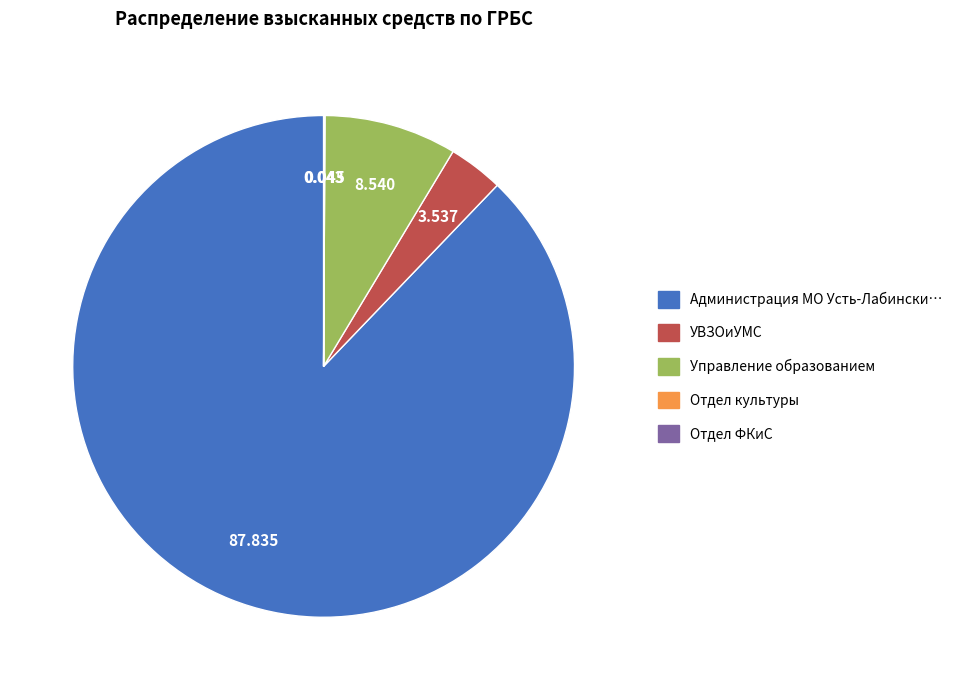

Is there a majority slice in this chart?

Yes